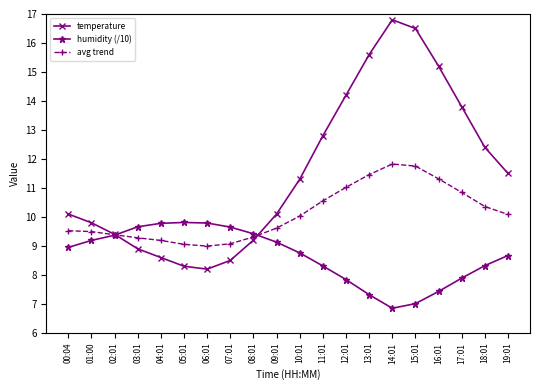

What is the value of the humidity (/10) point at the 4th from the left?

9.7